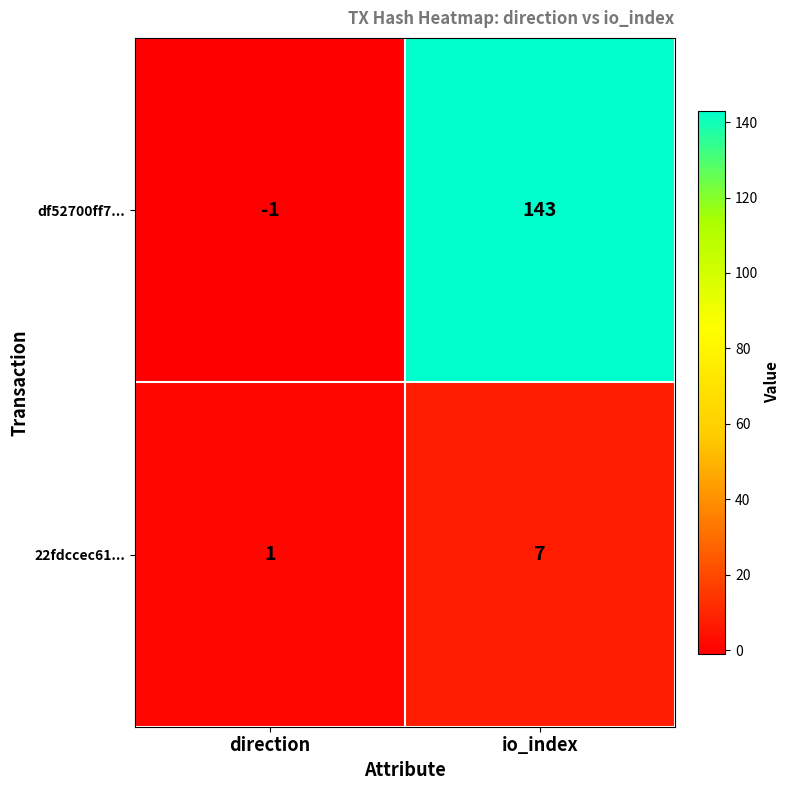

Reading left to right, what are all the values shown in this chart?

df52700ff7...: direction=-1	io_index=143
22fdccec61...: direction=1	io_index=7